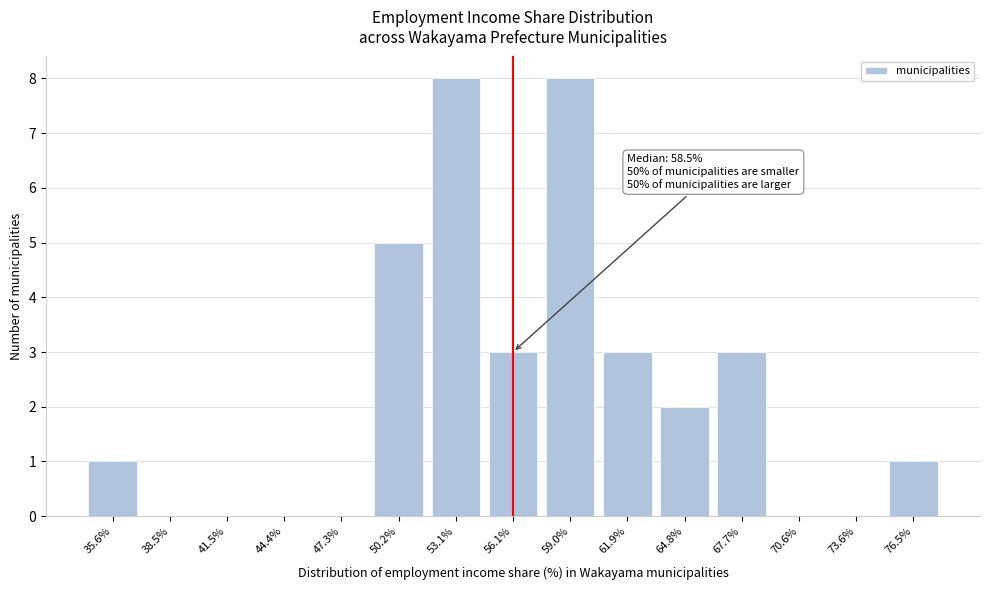

Reading left to right, extract all data points from this chart.

35.6%=1	38.5%=0	41.5%=0	44.4%=0	47.3%=0	50.2%=5	53.1%=8	56.1%=3	59.0%=8	61.9%=3	64.8%=2	67.7%=3	70.6%=0	73.6%=0	76.5%=1